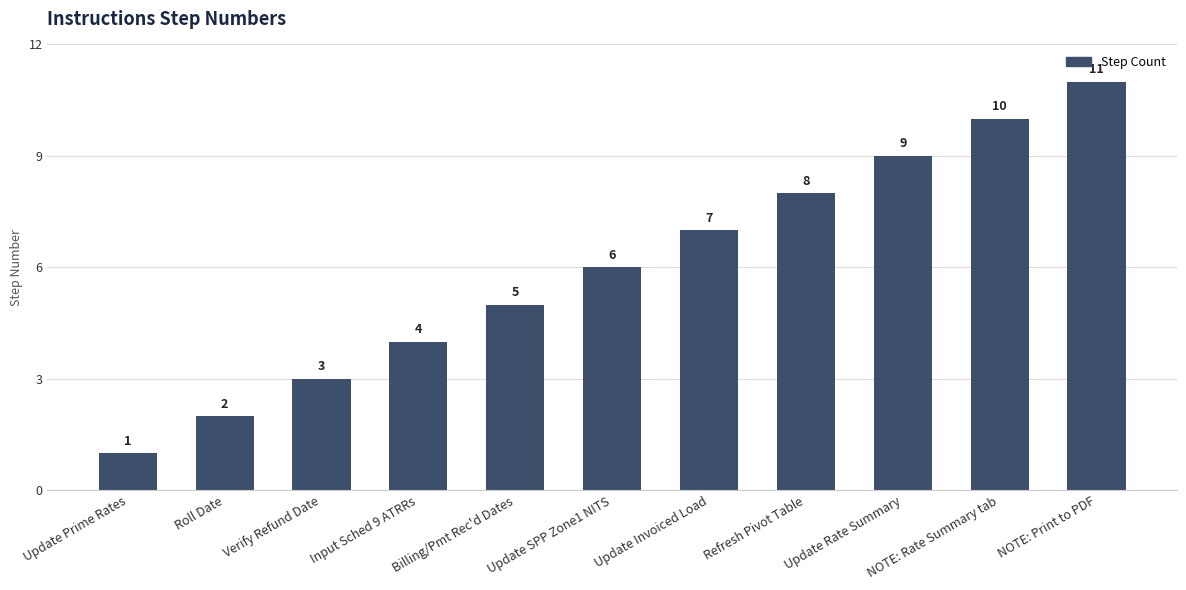

How many categories are shown in the chart?

11